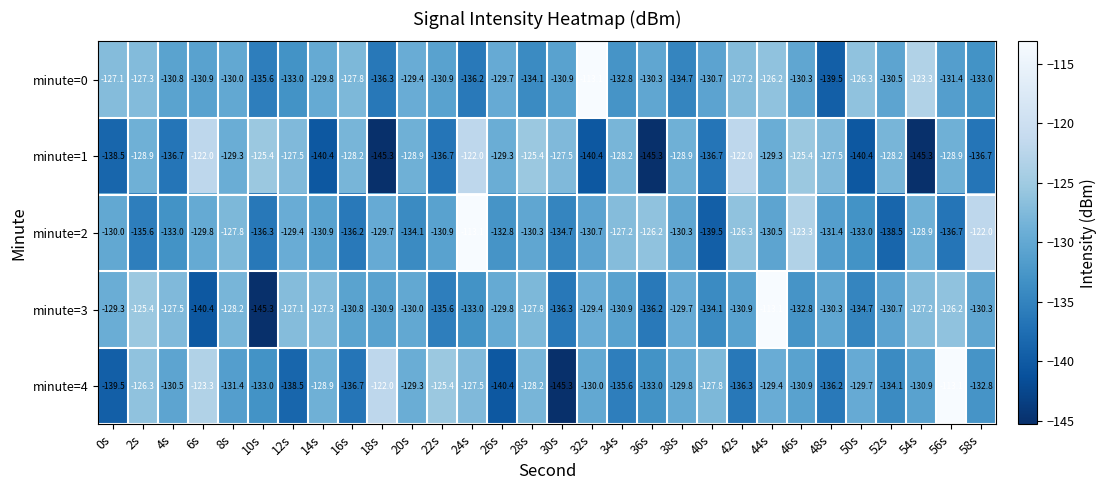

What is the approximate value of minute=3 at 8s?

-128.2